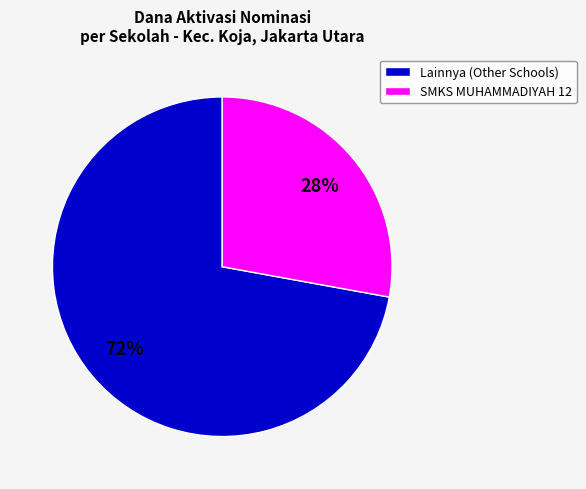

Count the number of slices in the pie.

2